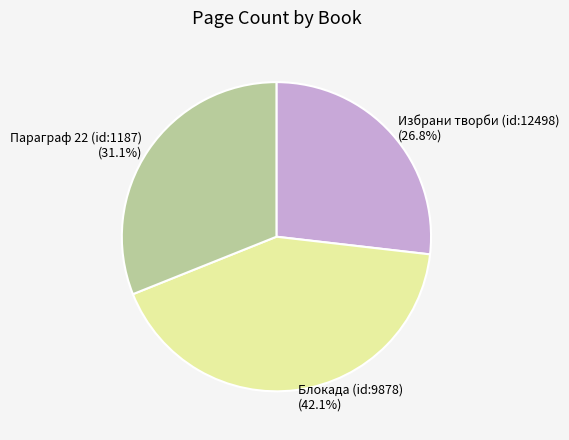

Rank the categories by value from highest to lowest.

Блокада (id:9878), Параграф 22 (id:1187), Избрани творби (id:12498)